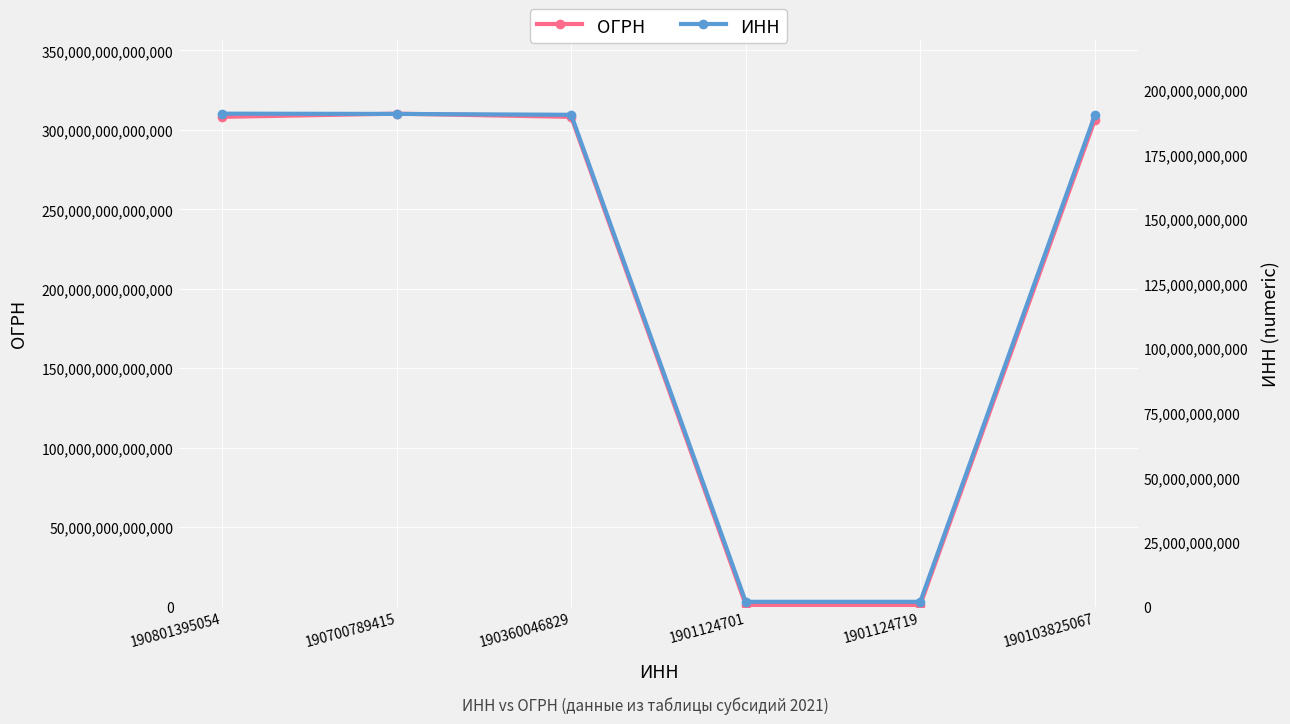

Which series has the widest spread of values?

ОГРН